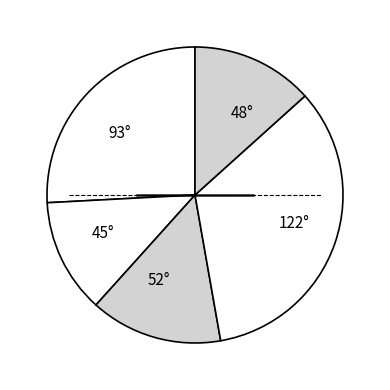

How many segments does this pie chart have?

5